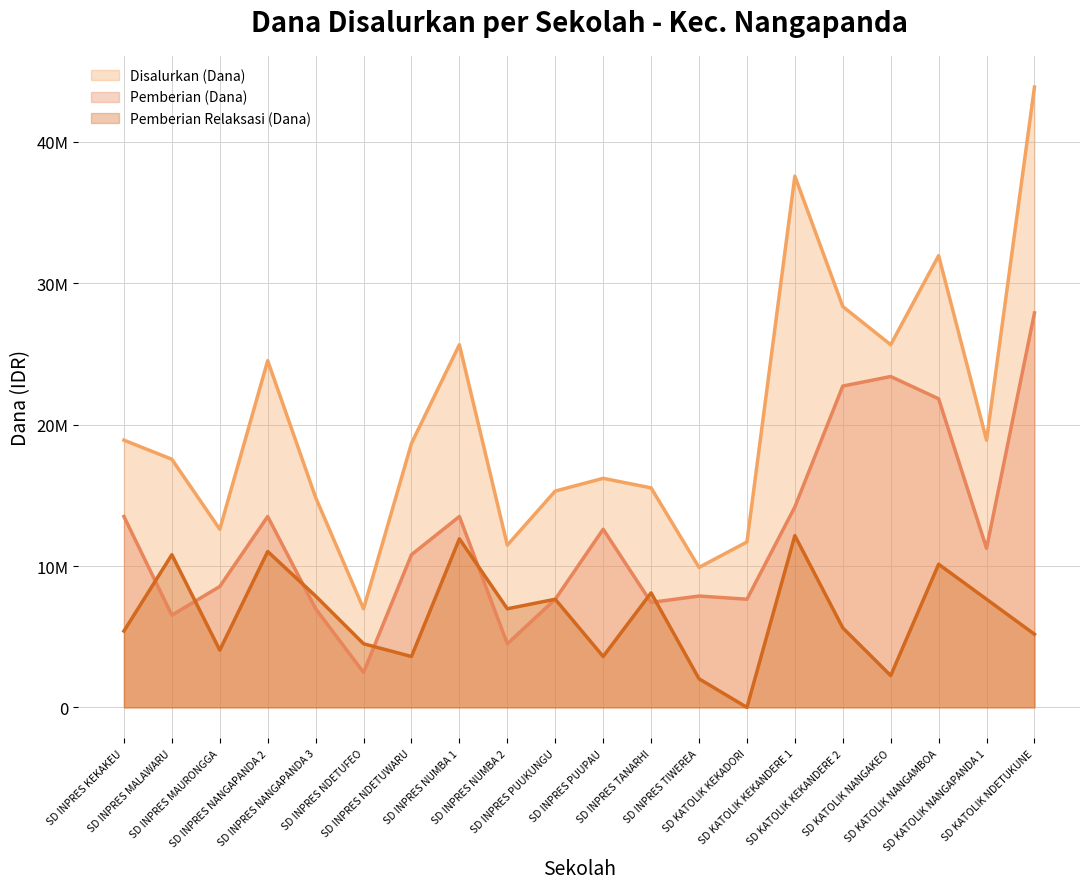

Reading right to left, transcribe all the data shown in this chart.

Disalurkan (Dana): SD KATOLIK NDETUKUNE=43875000	SD KATOLIK NANGAPANDA 1=18900000	SD KATOLIK NANGAMBOA=31950000	SD KATOLIK NANGAKEO=25650000	SD KATOLIK KEKANDERE 2=28350000	SD KATOLIK KEKANDERE 1=37575000	SD KATOLIK KEKADORI=11700000	SD INPRES TIWEREA=9900000	SD INPRES TANARHI=15525000	SD INPRES PUUPAU=16200000	SD INPRES PUUKUNGU=15300000	SD INPRES NUMBA 2=11475000	SD INPRES NUMBA 1=25650000	SD INPRES NDETUWARU=18675000	SD INPRES NDETUFEO=6975000	SD INPRES NANGAPANDA 3=14850000	SD INPRES NANGAPANDA 2=24525000	SD INPRES MAURONGGA=12600000	SD INPRES MALAWARU=17550000	SD INPRES KEKAKEU=18900000
Pemberian (Dana): SD KATOLIK NDETUKUNE=27900000	SD KATOLIK NANGAPANDA 1=11250000	SD KATOLIK NANGAMBOA=21825000	SD KATOLIK NANGAKEO=23400000	SD KATOLIK KEKANDERE 2=22725000	SD KATOLIK KEKANDERE 1=14175000	SD KATOLIK KEKADORI=7650000	SD INPRES TIWEREA=7875000	SD INPRES TANARHI=7425000	SD INPRES PUUPAU=12600000	SD INPRES PUUKUNGU=7650000	SD INPRES NUMBA 2=4500000	SD INPRES NUMBA 1=13500000	SD INPRES NDETUWARU=10800000	SD INPRES NDETUFEO=2475000	SD INPRES NANGAPANDA 3=6975000	SD INPRES NANGAPANDA 2=13500000	SD INPRES MAURONGGA=8550000	SD INPRES MALAWARU=6525000	SD INPRES KEKAKEU=13500000
Pemberian Relaksasi (Dana): SD KATOLIK NDETUKUNE=5175000	SD KATOLIK NANGAPANDA 1=7650000	SD KATOLIK NANGAMBOA=10125000	SD KATOLIK NANGAKEO=2250000	SD KATOLIK KEKANDERE 2=5625000	SD KATOLIK KEKANDERE 1=12150000	SD KATOLIK KEKADORI=0	SD INPRES TIWEREA=2025000	SD INPRES TANARHI=8100000	SD INPRES PUUPAU=3600000	SD INPRES PUUKUNGU=7650000	SD INPRES NUMBA 2=6975000	SD INPRES NUMBA 1=11925000	SD INPRES NDETUWARU=3600000	SD INPRES NDETUFEO=4500000	SD INPRES NANGAPANDA 3=7875000	SD INPRES NANGAPANDA 2=11025000	SD INPRES MAURONGGA=4050000	SD INPRES MALAWARU=10800000	SD INPRES KEKAKEU=5400000